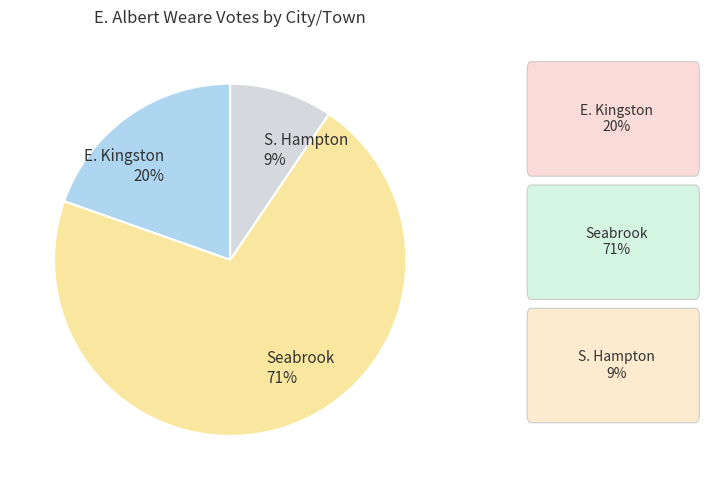

To the nearest percent, what percentage of the pie is E. Kingston?

20%